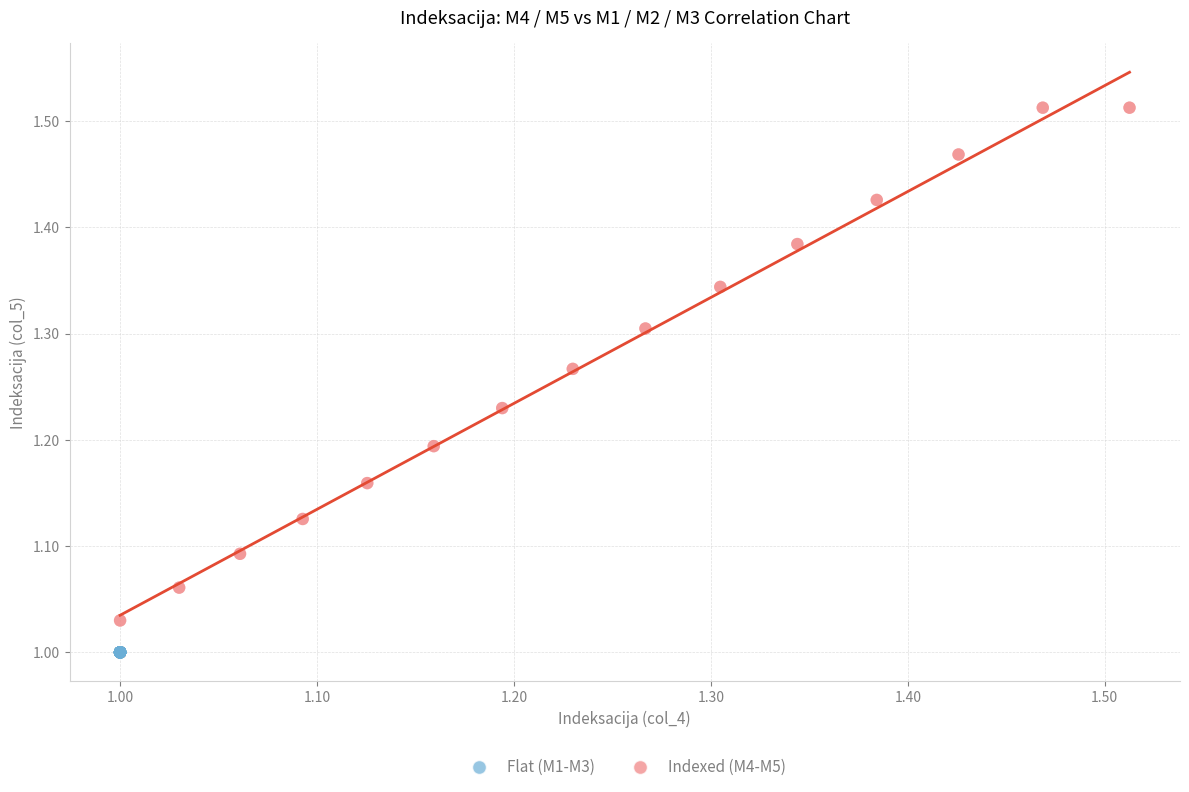

Which series reaches the maximum Y coordinate?

Indexed (M4-M5)